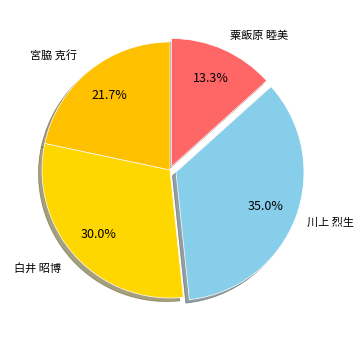

Between 粟飯原 睦美 and 白井 昭博, which is larger?

白井 昭博